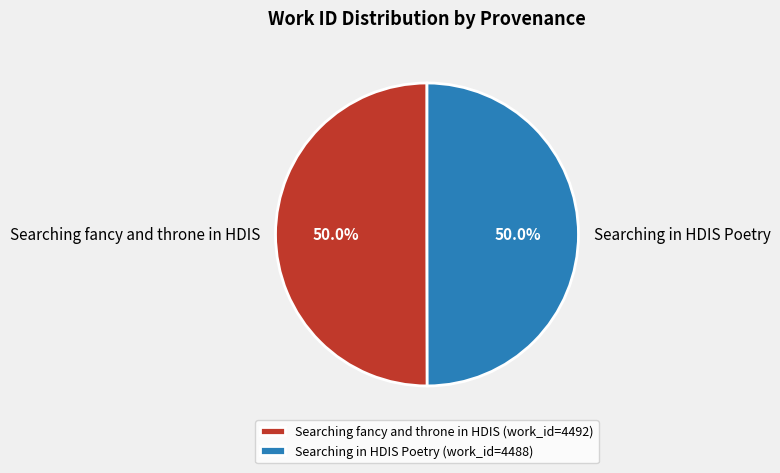

What percentage do Searching fancy and throne in HDIS and Searching in HDIS Poetry together represent?

100.0%